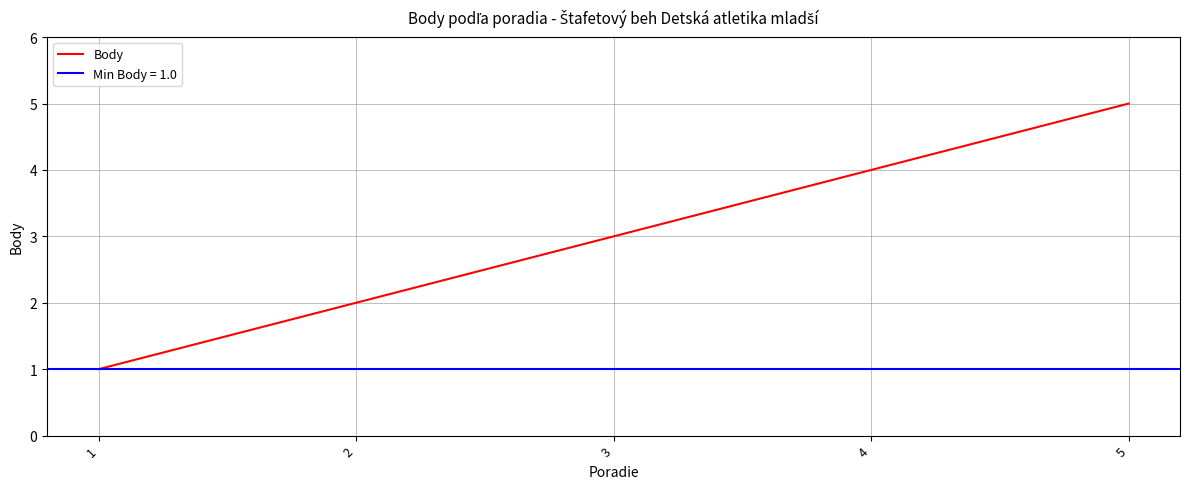

Read the value at 3.

3